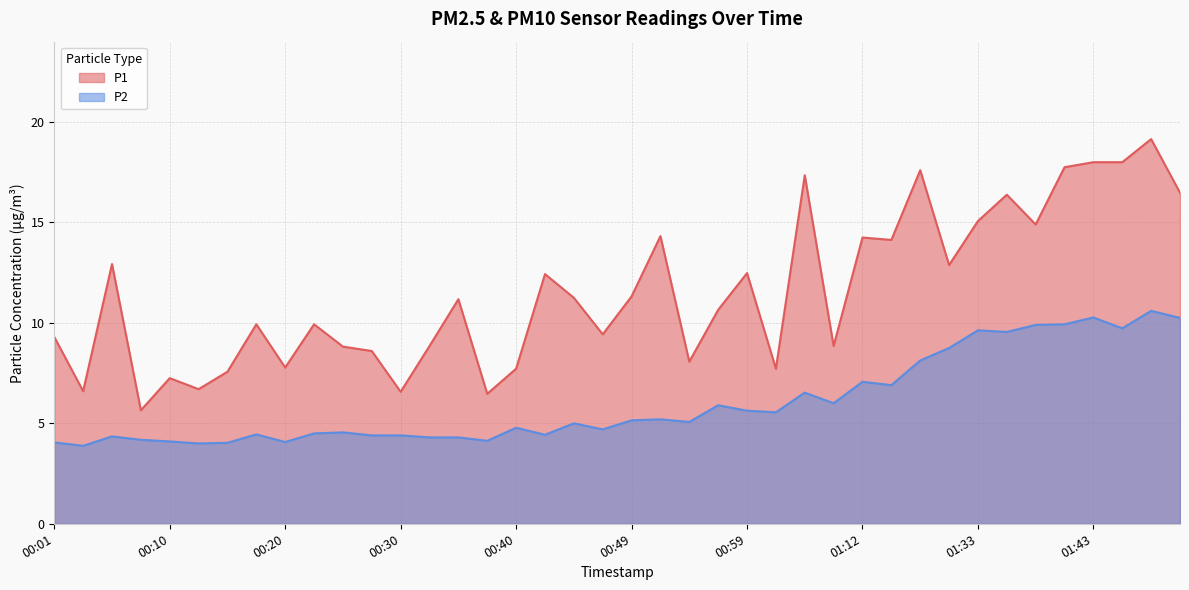

What is the difference between the highest and lowest values at 00:13?

2.7